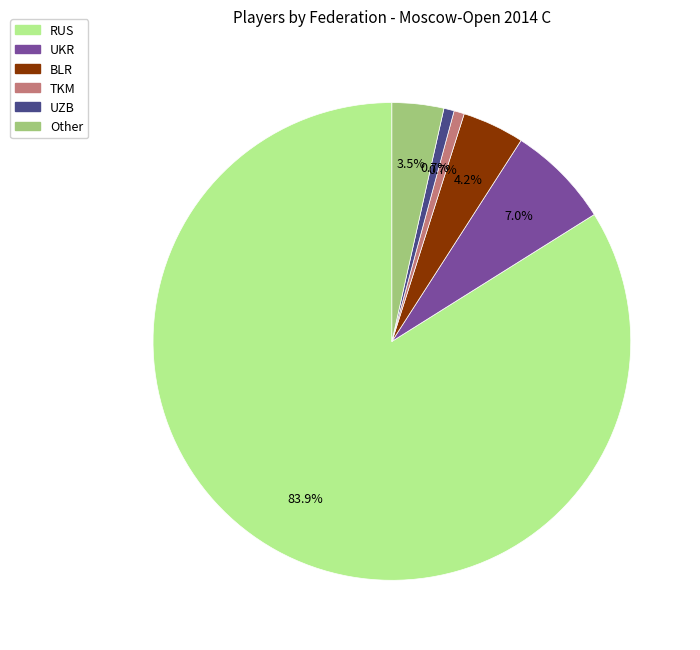

What is the total percentage of UKR and Other?

10.5%